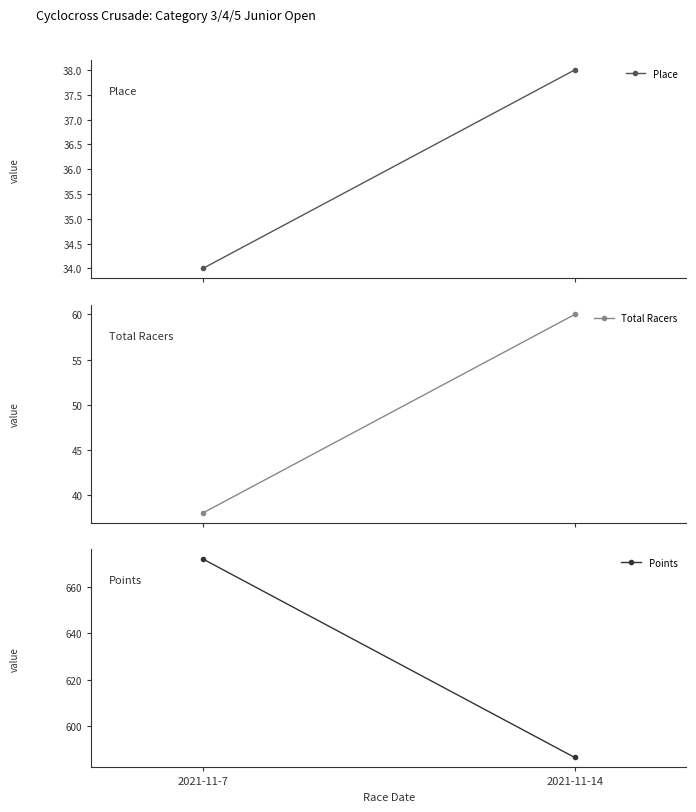

What is the sum of all Total Racers values?

98.0